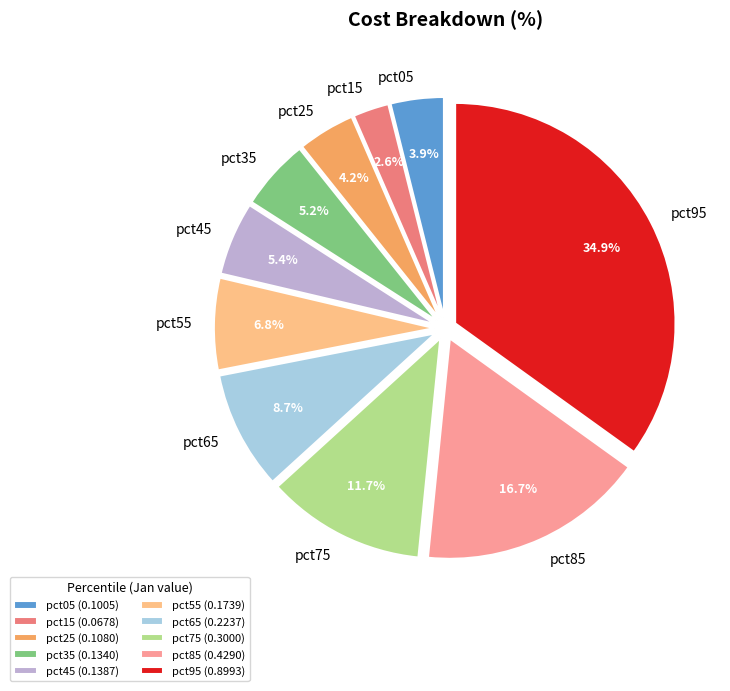

The pct95 slice represents 20% of the pie. True or false?

False